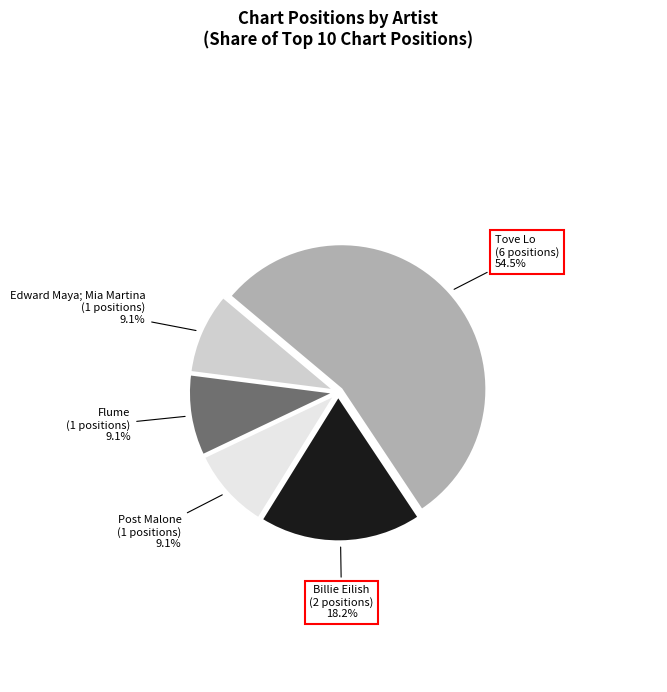

Approximately how many times larger is the value at Billie Eilish compared to Edward Maya; Mia Martina?

2.0